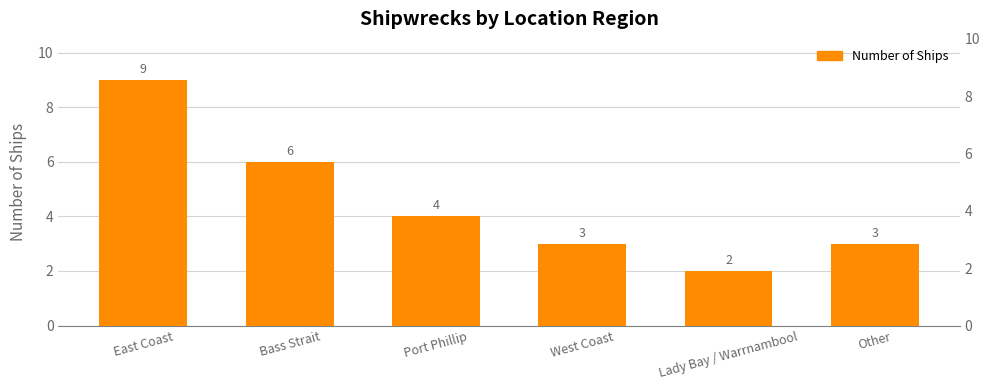

What is the change in value from Bass Strait to Port Phillip?

-2